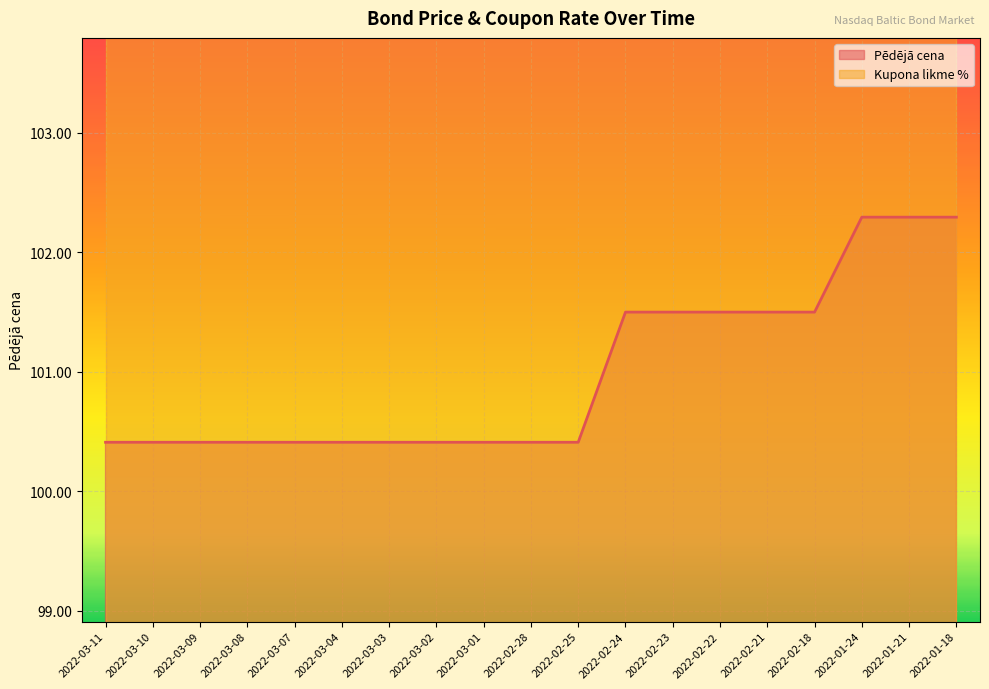

What is the average value?

101.0